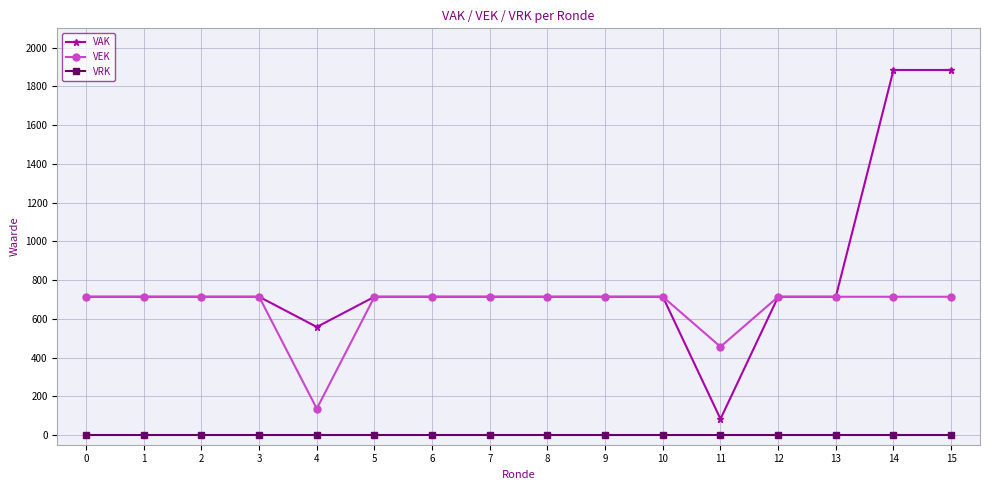

Which series has the largest range (max minus min)?

VAK